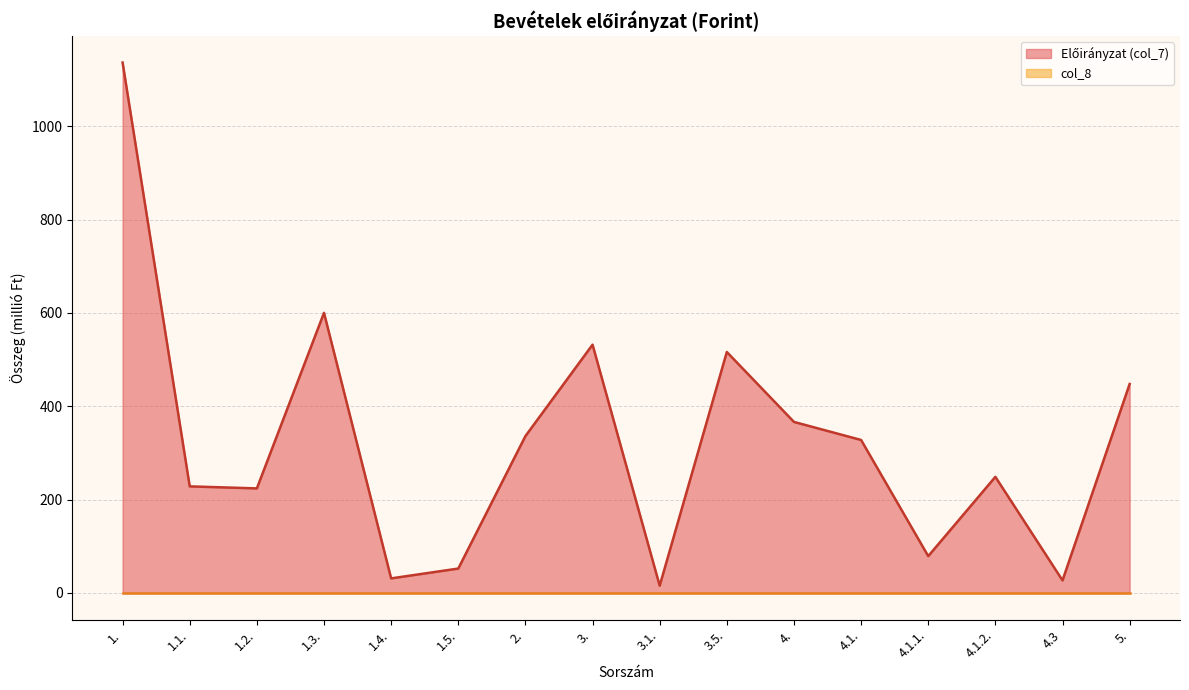

Rank the categories by value from lowest to highest.

3.1., 4.3, 1.4., 1.5., 4.1.1., 1.2., 1.1., 4.1.2., 4.1., 2., 4., 5., 3.5., 3., 1.3., 1.